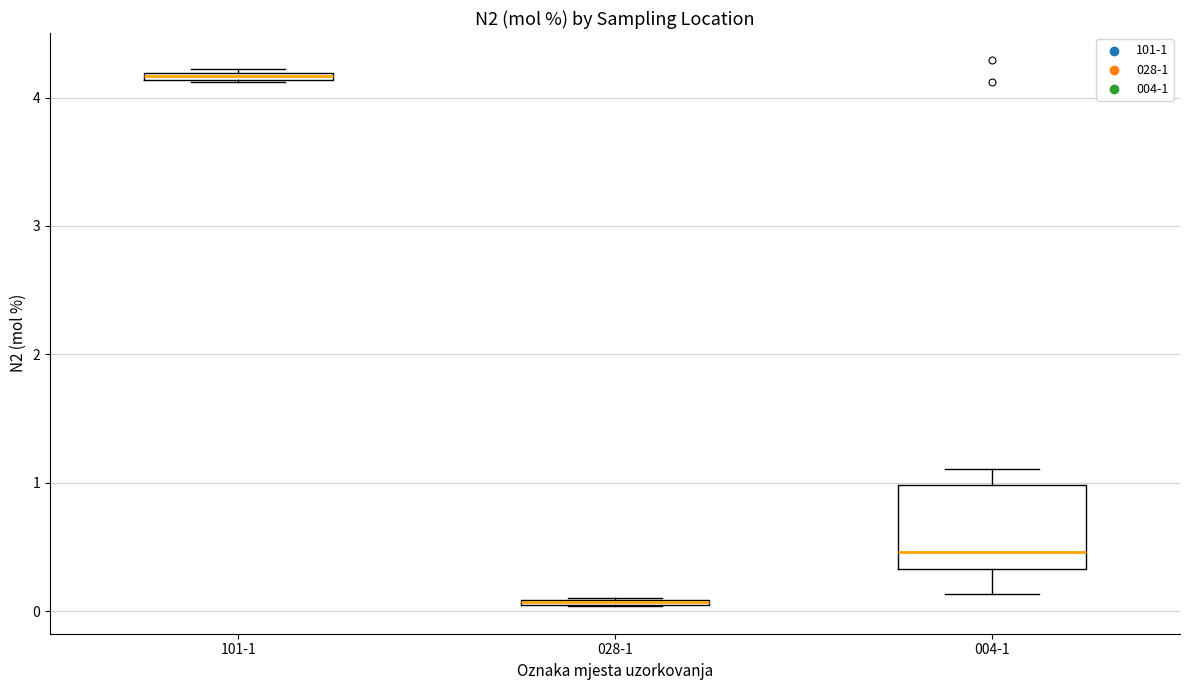

Which box is the tallest, from its lower edge to its upper edge?

004-1